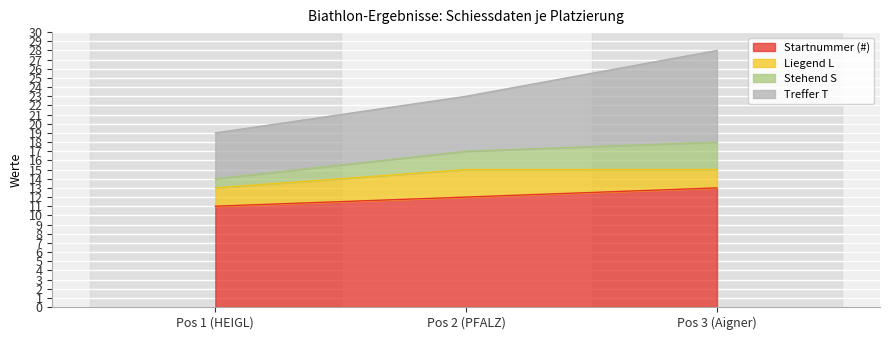

True or false: Stehend S has a value of 40 at Pos 3 (Aigner).

False